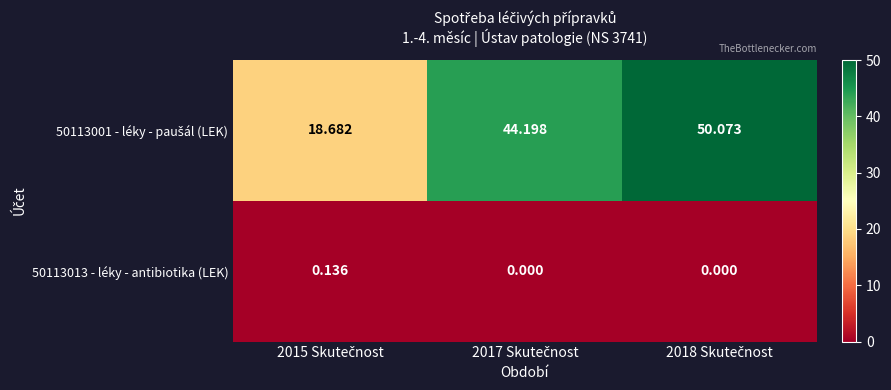

How many categories are shown in the chart?

3